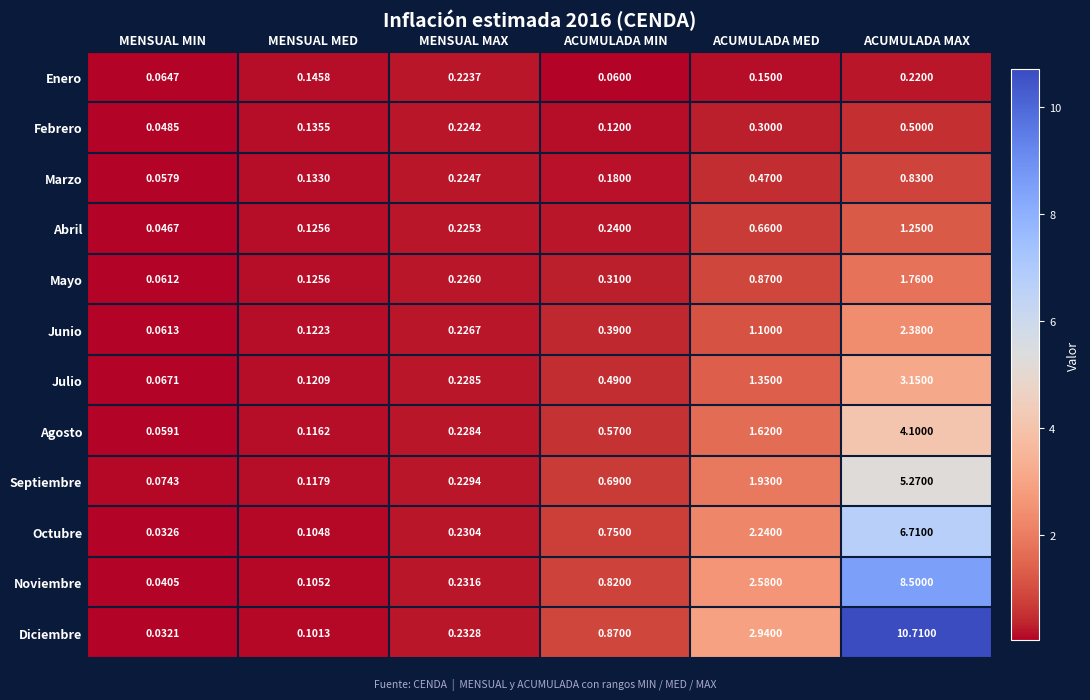

Rank the categories by Octubre value from highest to lowest.

ACUMULADA MAX, ACUMULADA MED, ACUMULADA MIN, MENSUAL MAX, MENSUAL MED, MENSUAL MIN